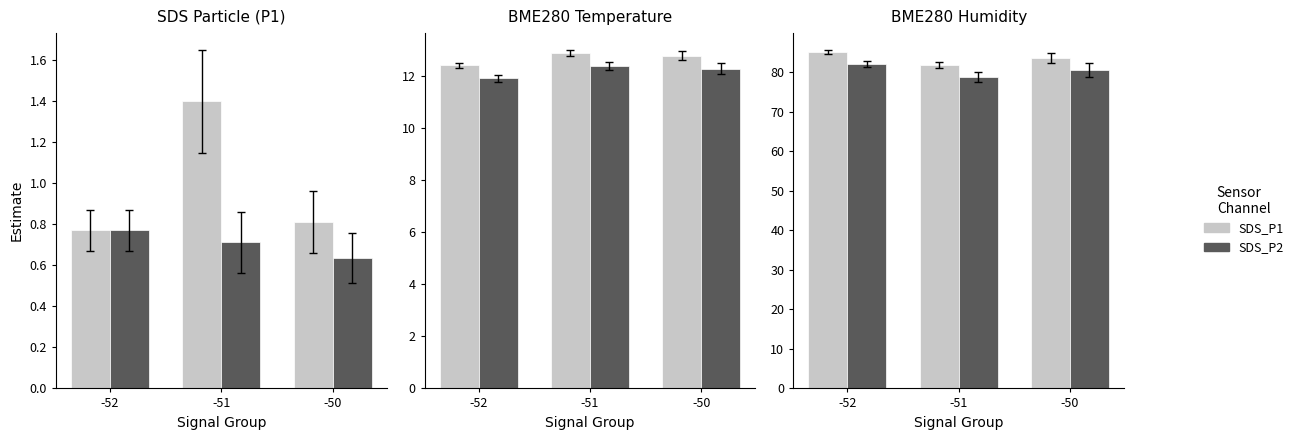

What is the minimum value for SDS_P2?

78.8